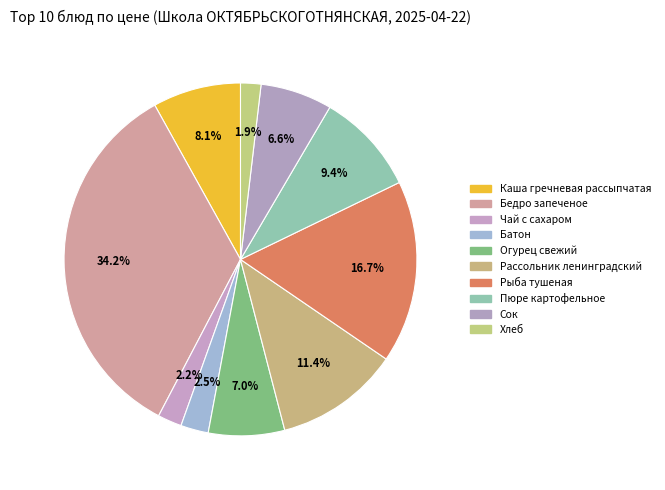

To the nearest percent, what is the combined percentage of Пюре картофельное and Рыба тушеная?

26%